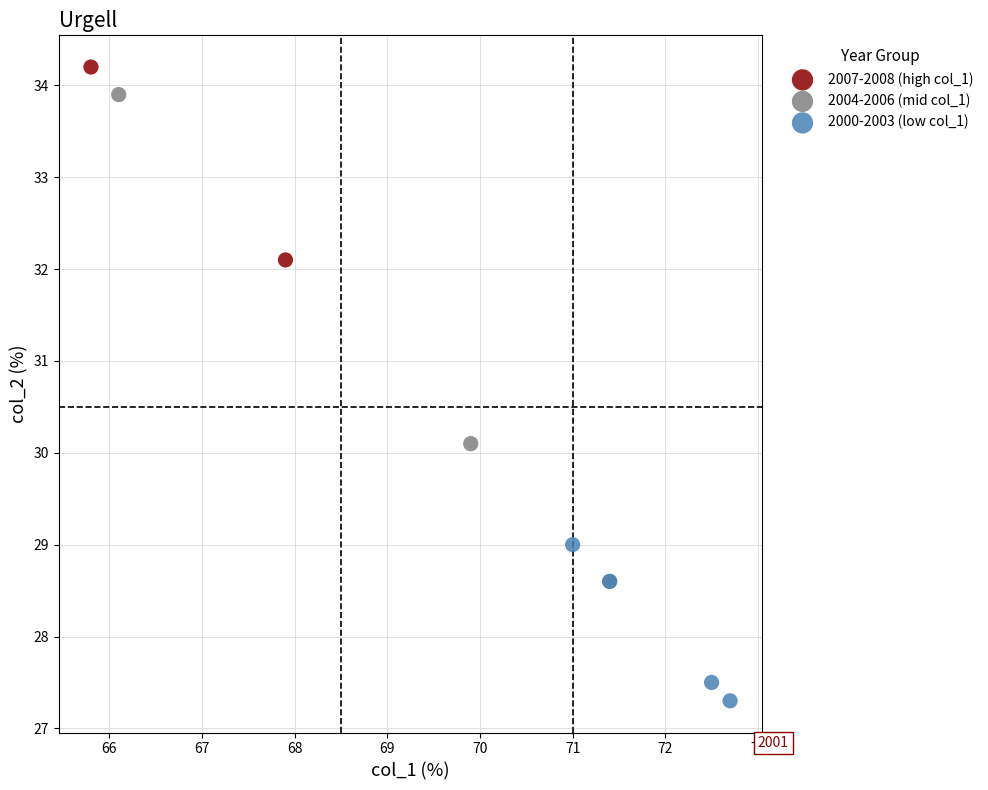

What are all the series names shown in the legend?

2007-2008 (high col_1), 2004-2006 (mid col_1), 2000-2003 (low col_1)